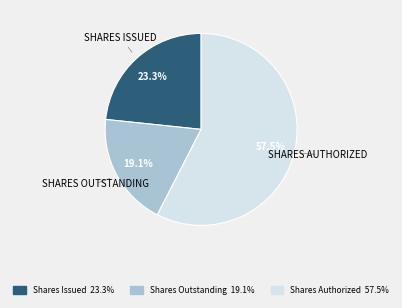

Does any single category account for the majority?

Yes